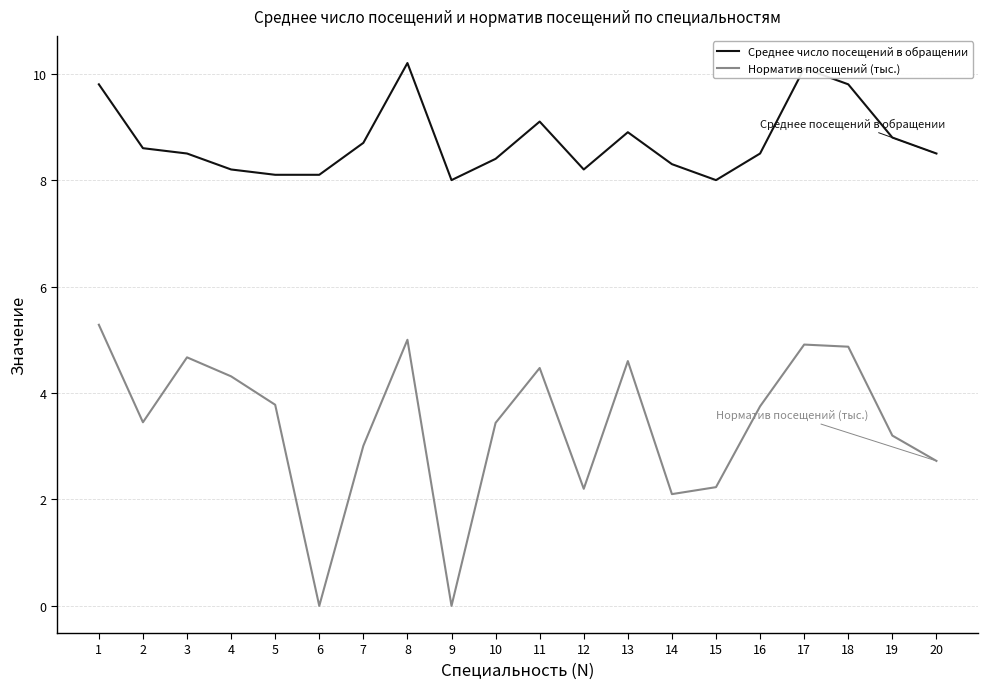

True or false: Норматив посещений (тыс.) and Среднее число посещений в обращении intersect in this chart.

False